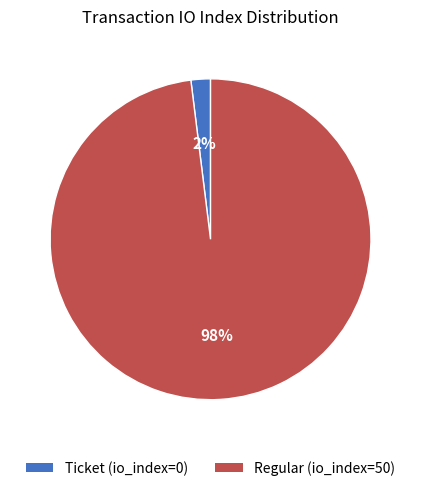

Is it true that Ticket (io_index=0) is 14% of the pie?

False